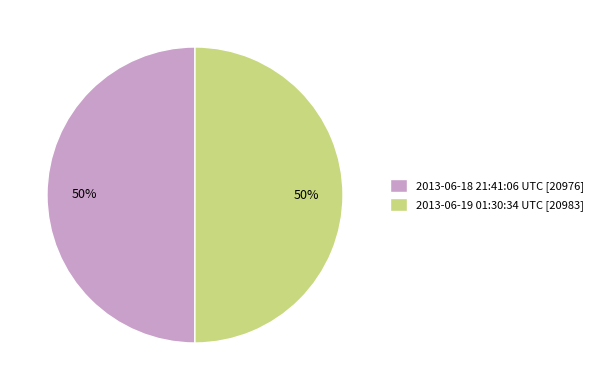

Approximately how many times larger is the value at 2013-06-18 21:41:06 UTC [20976] compared to 2013-06-19 01:30:34 UTC [20983]?

1.0